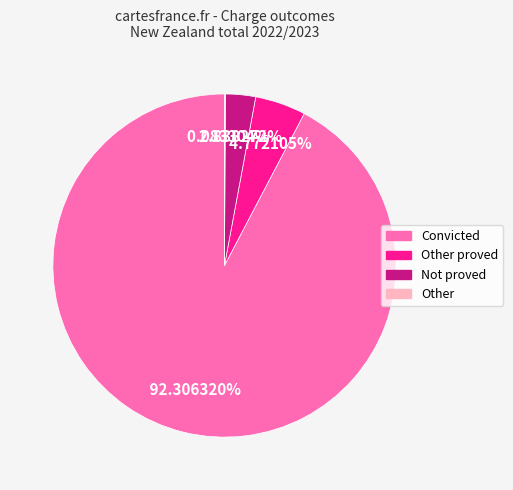

Does any single category account for the majority?

Yes